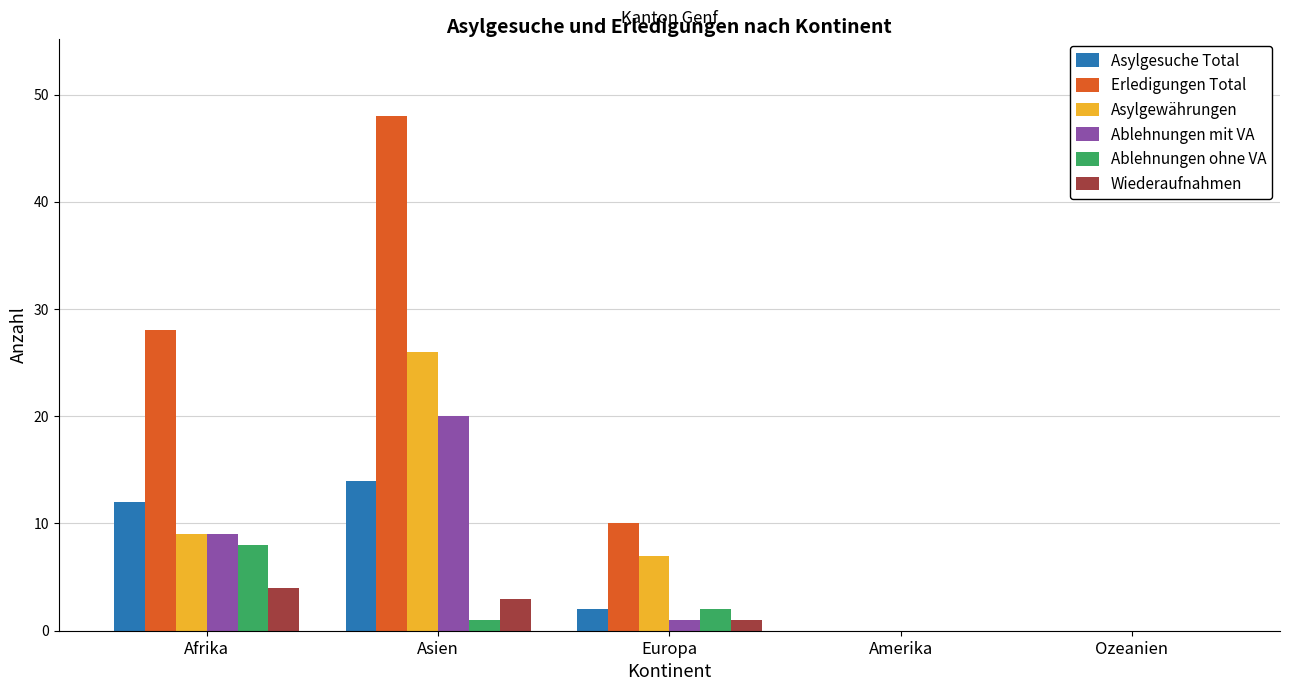

Which series has the widest spread of values?

Erledigungen Total